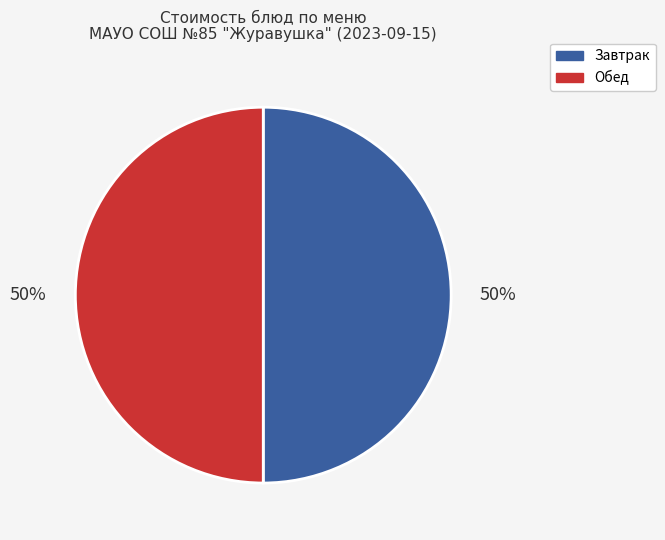

To the nearest percent, what is the average slice percentage?

50%